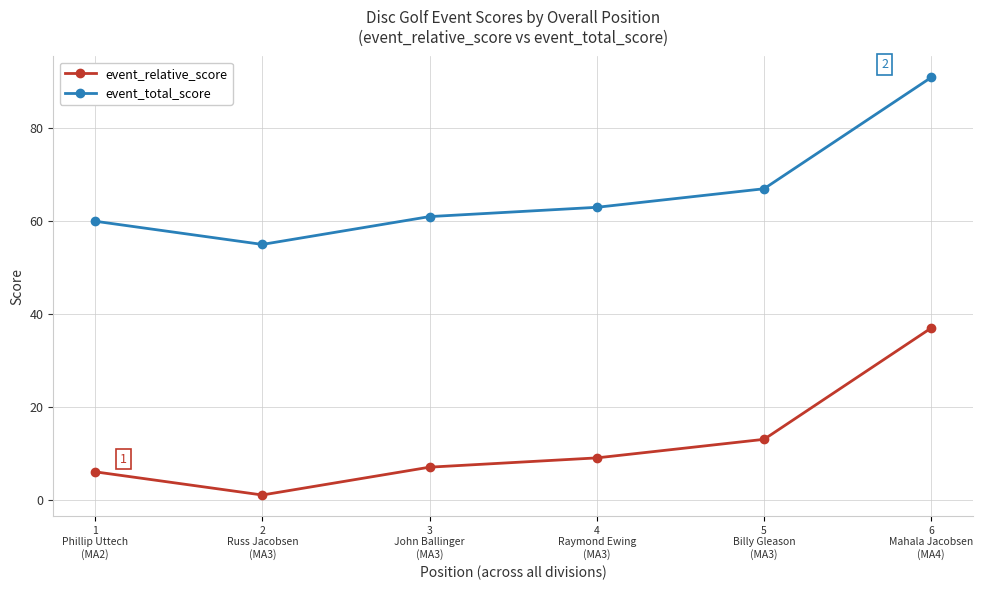

Which category has the highest value in the event_total_score series?

6
Mahala Jacobsen
(MA4)